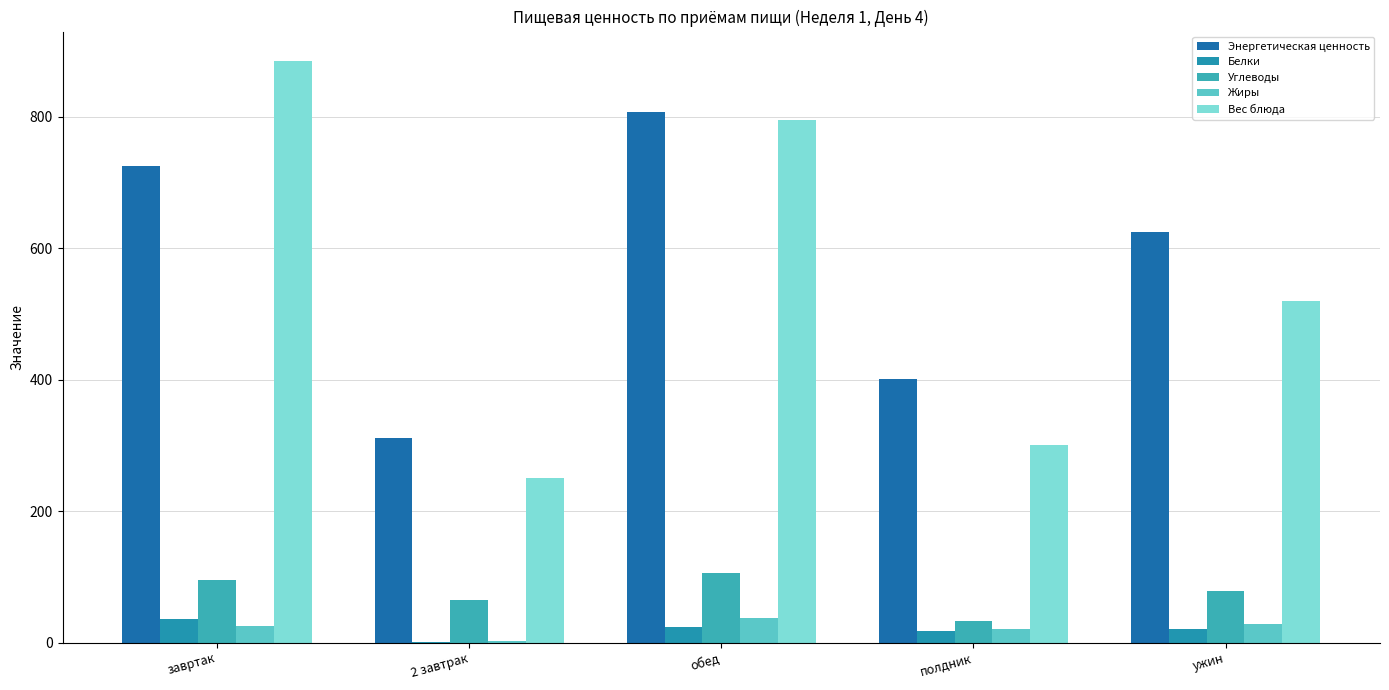

What is the maximum value for Энергетическая ценность?

807.3